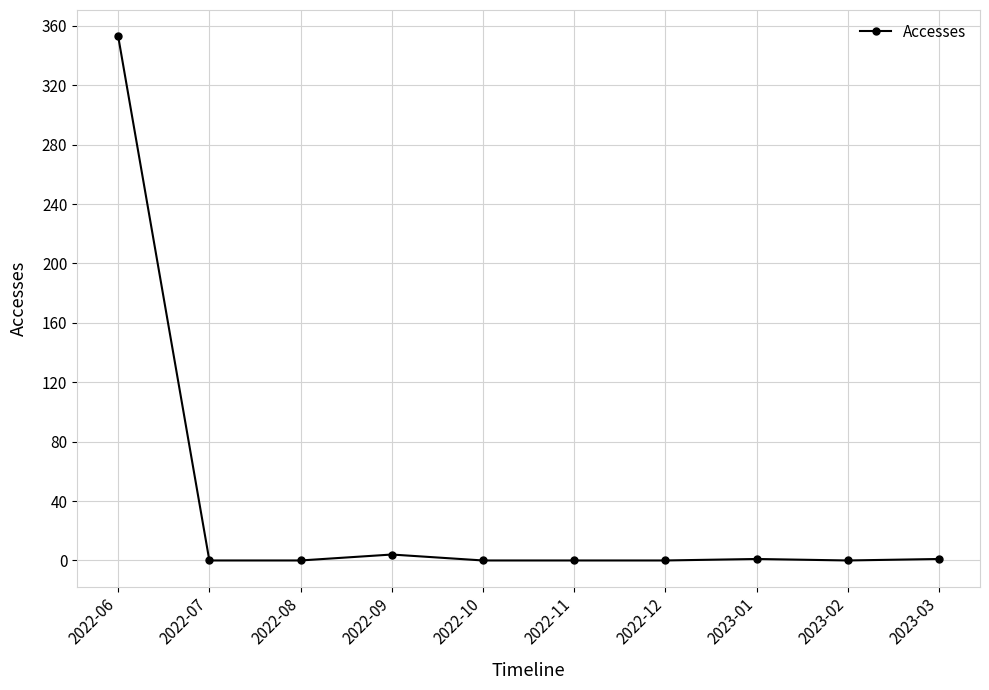

What is the label of the 1st point from the right?

2023-03